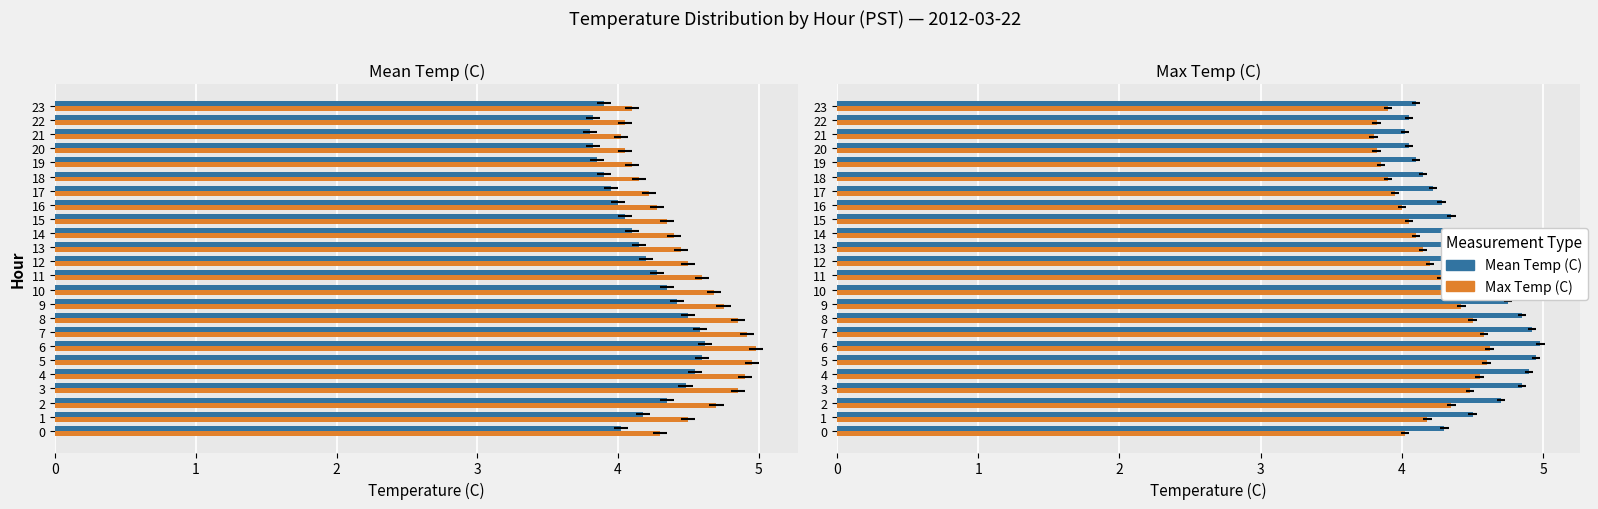

What is the value of the Max Temp (C) bar at the 22nd from the left?

3.8